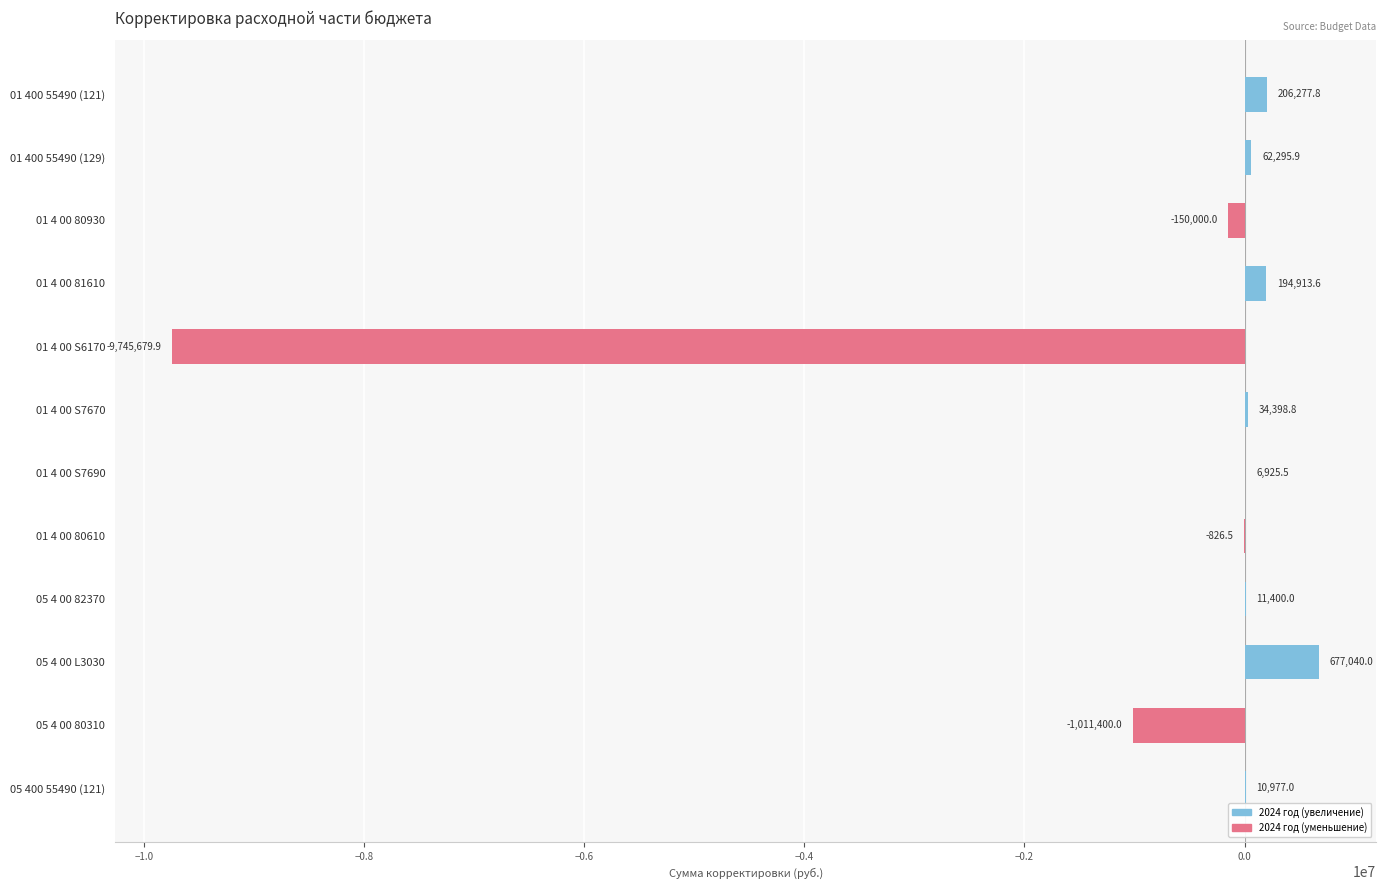

Between 01 4 00 80930 and 05 400 55490 (121), which is larger?

05 400 55490 (121)